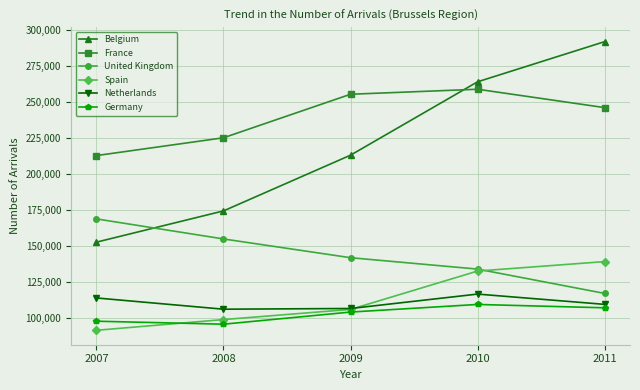

True or false: Belgium and Germany intersect in this chart.

False